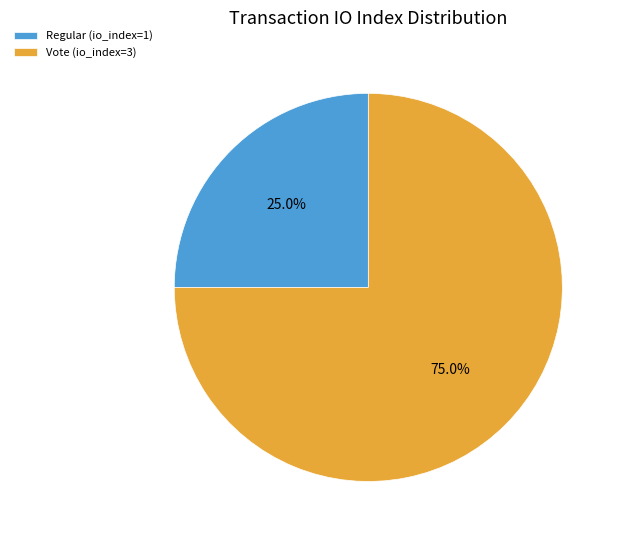

To the nearest percent, what is the difference between the largest and smallest slice percentages?

50%